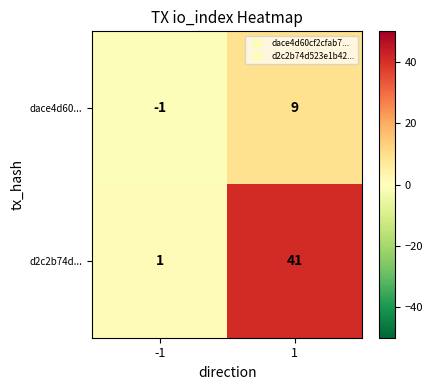

What is the maximum value for dace4d60...?

9